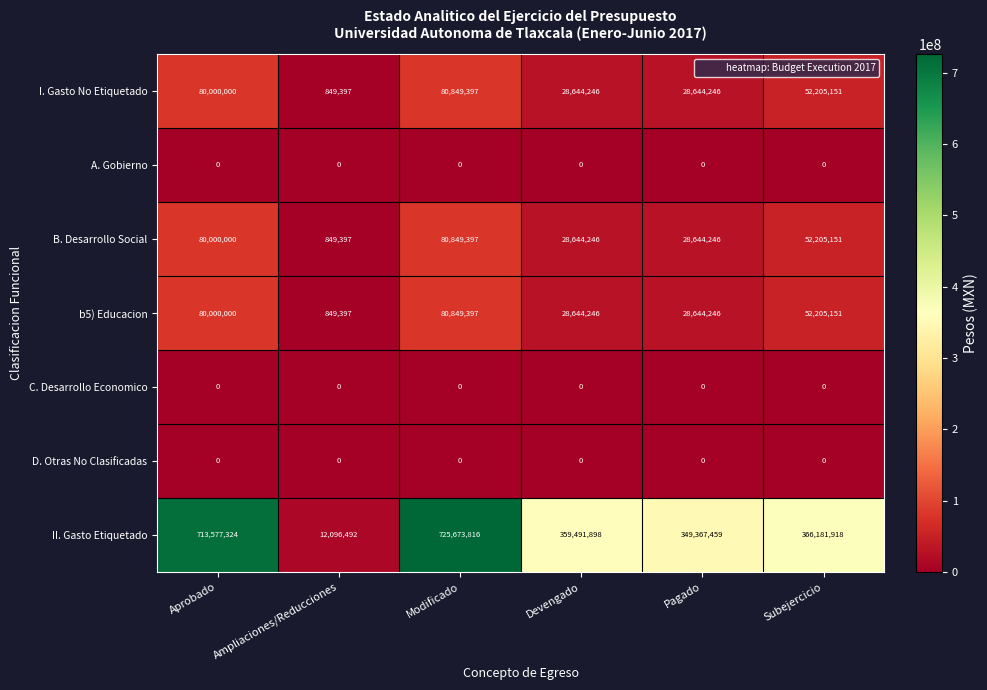

What is the lowest value of the B. Desarrollo Social series?

849397